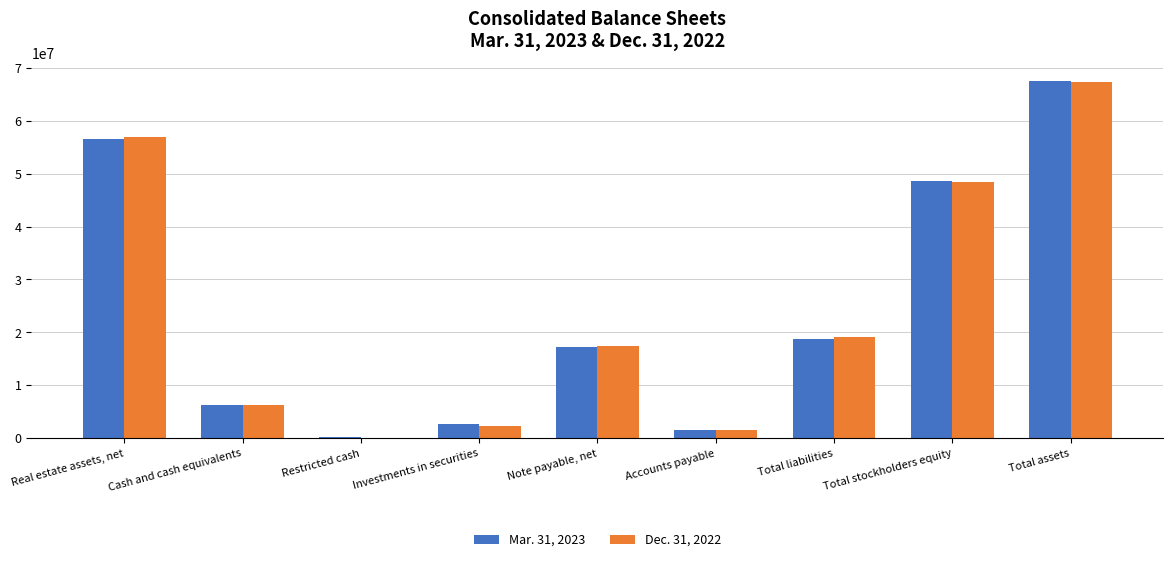

Are the bars grouped side by side (vs. stacked)?

Yes